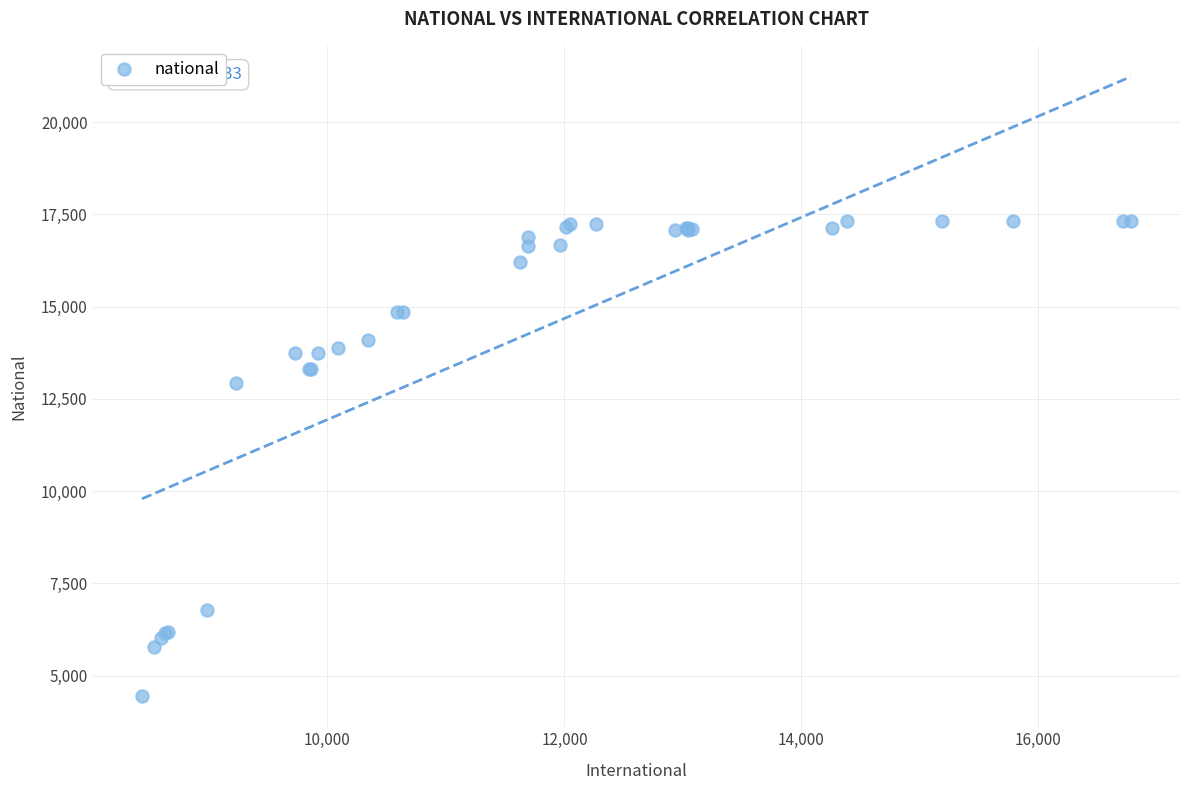

What Y value in the scatter plot is closest to 10886?

12942